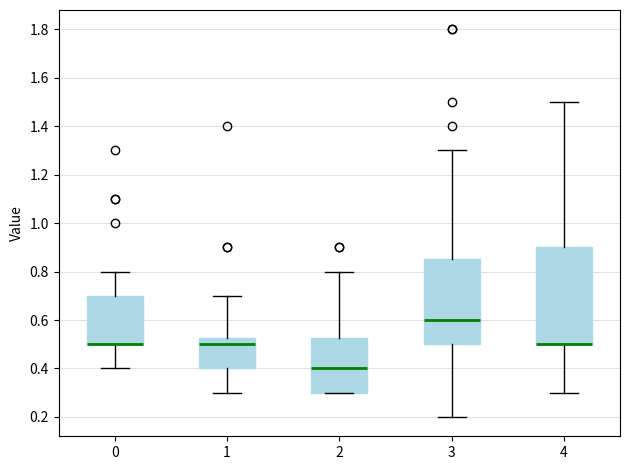

Comparing the boxes themselves (not the whiskers), which one is the tallest?

4